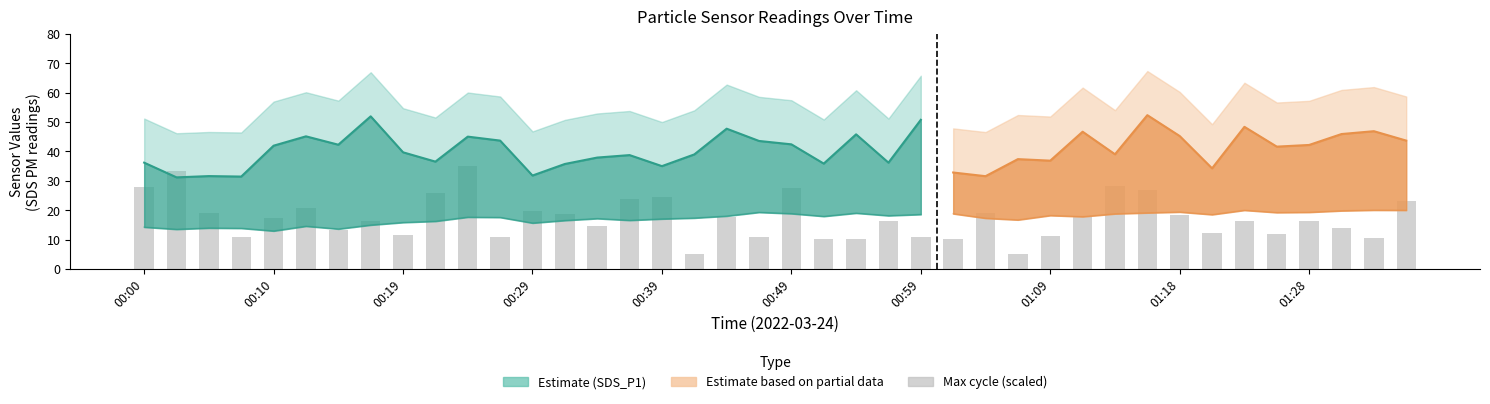

What is the spread (max minus min) of values at 00:29?

16.1